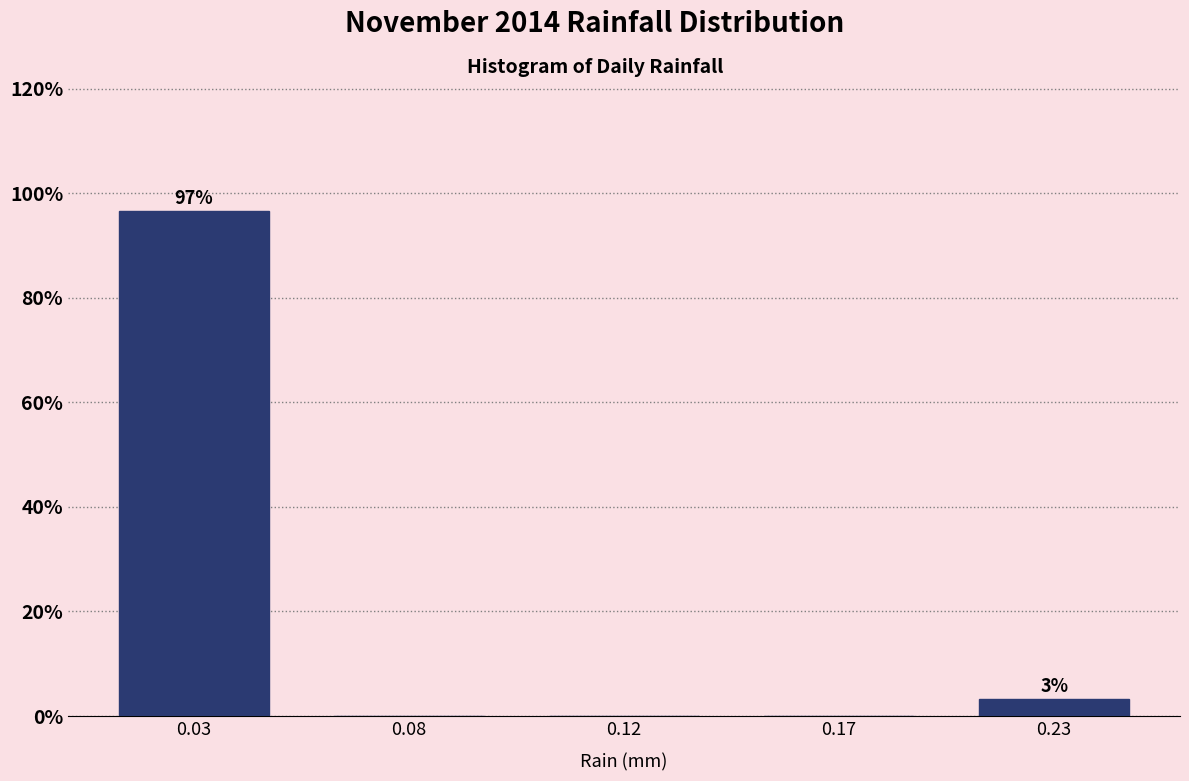

Reading right to left, transcribe all the data shown in this chart.

0.23=3.3	0.17=0.0	0.12=0.0	0.08=0.0	0.03=96.7